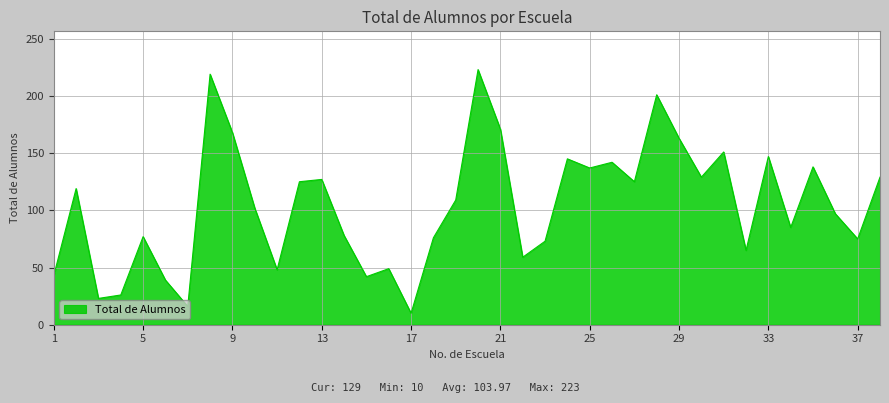

What is the smallest value displayed?

10